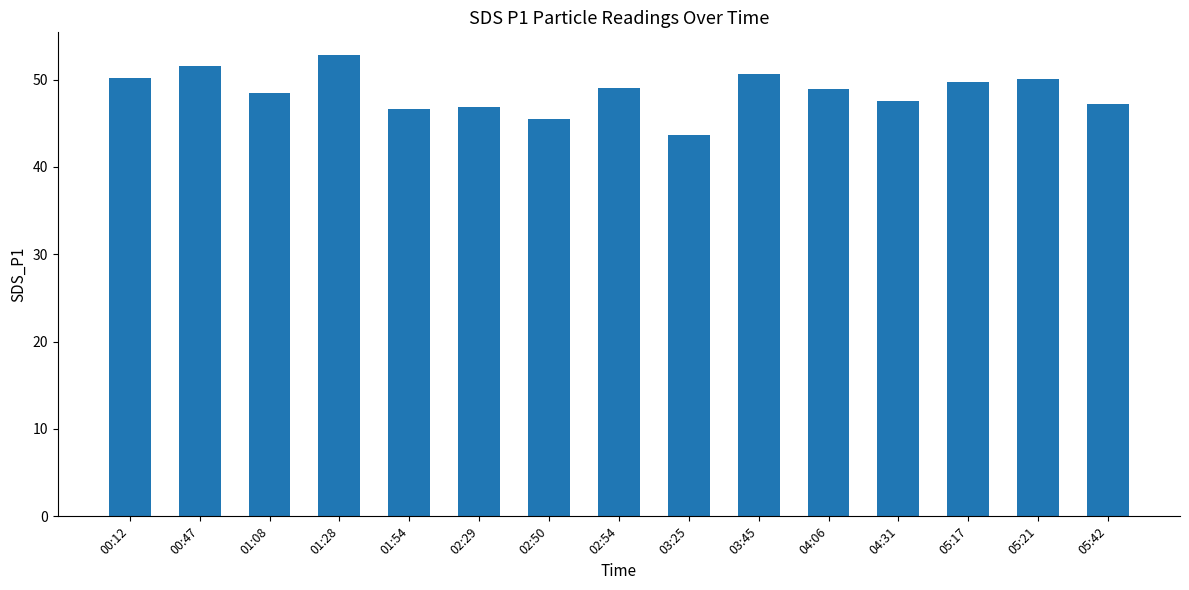

What is the ratio of the value at 05:42 to the value at 03:45?

0.9